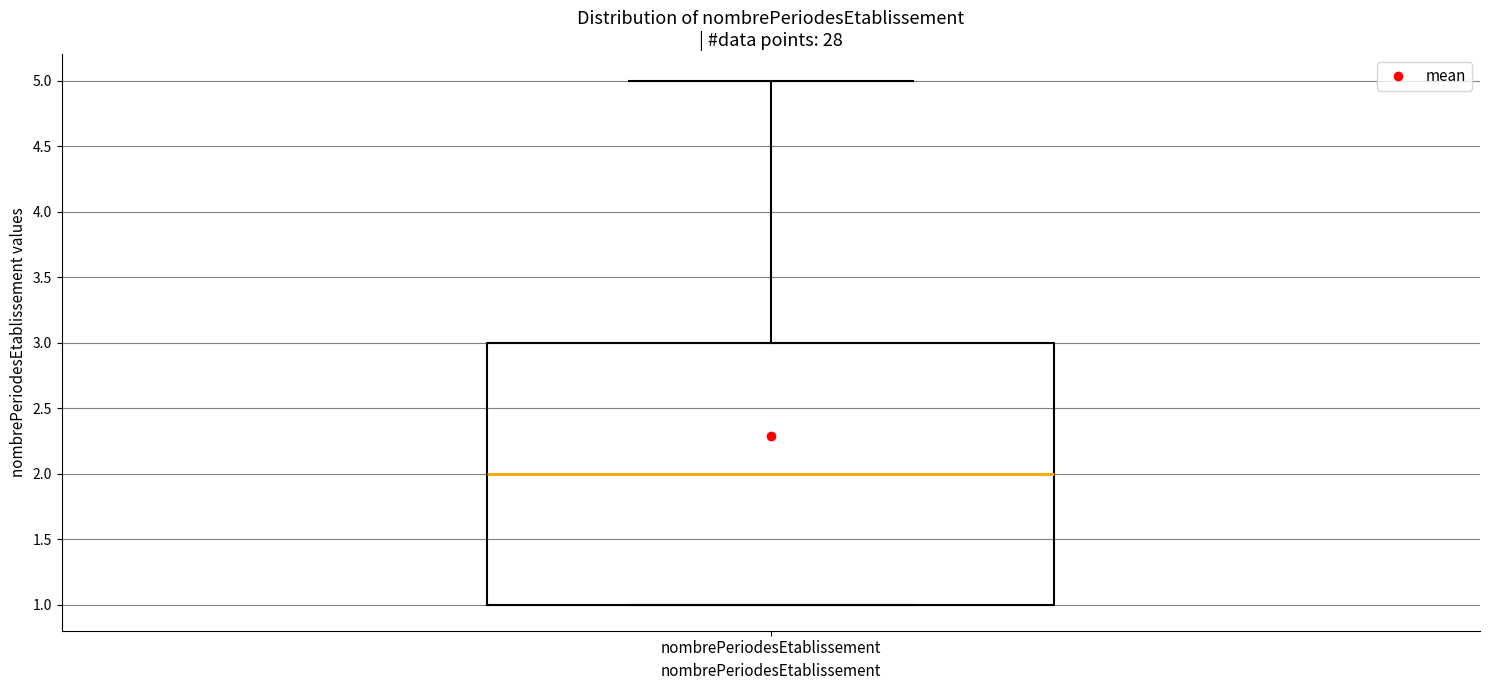

Transcribe this box plot: give where the median line is, the range the box spans, and where the two whiskers end, as read against the y-axis. The values are not printed on the chart, so give them approximately, as read against the axis.

median 2, box 1 to 3, whiskers 1 to 5